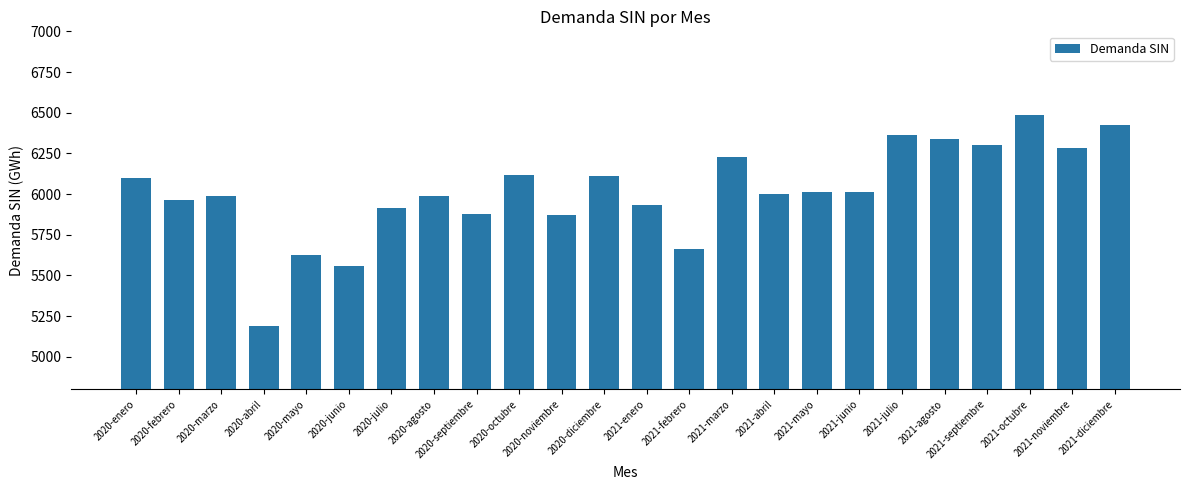

What is the difference between the values at 2021-septiembre and 2021-diciembre?

119.5